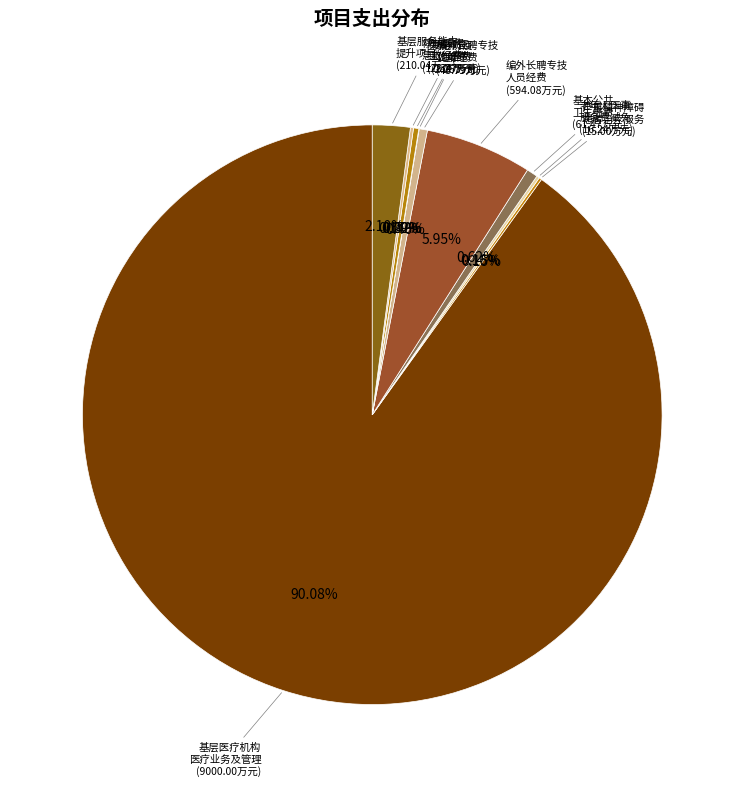

Does any single category account for the majority?

Yes